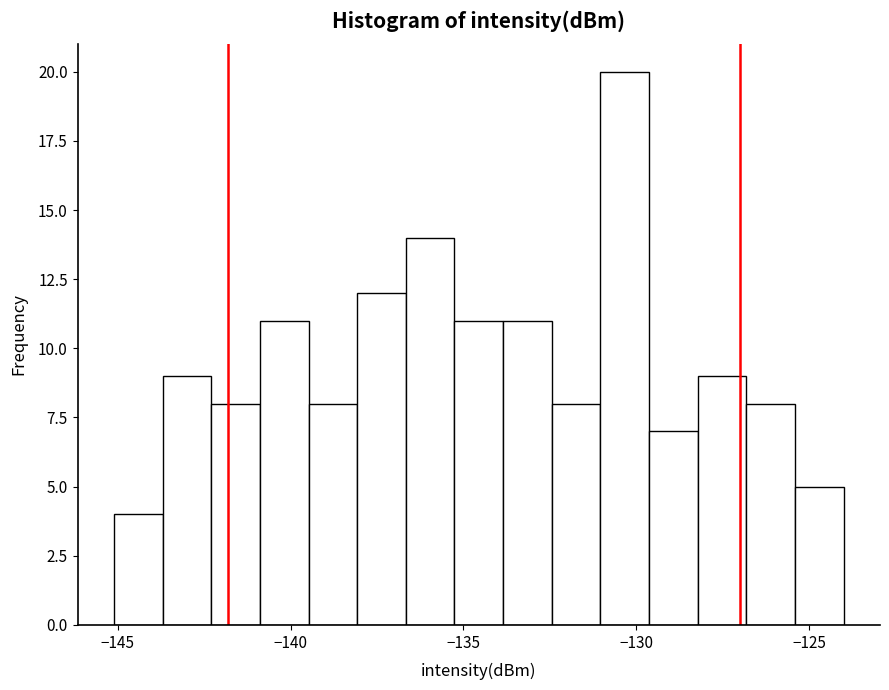

Around what value on the x-axis is the tallest bar? Give the approximate position of its centre, as read against the axis.

-130.5